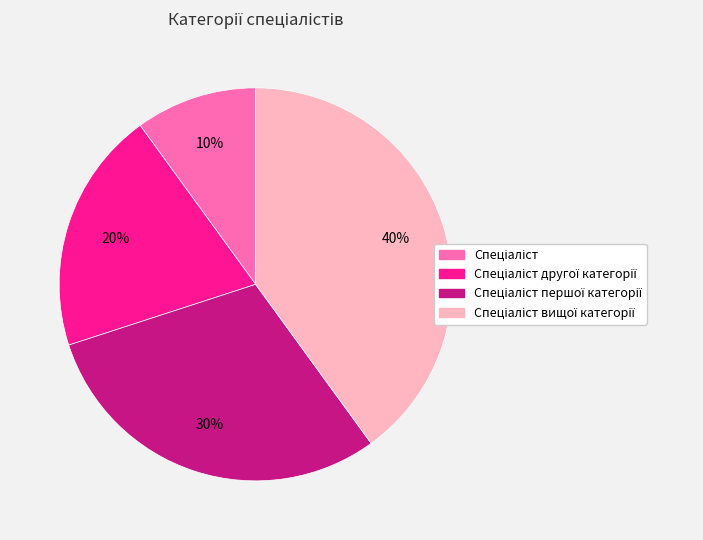

To the nearest percent, what is the average slice percentage?

25%